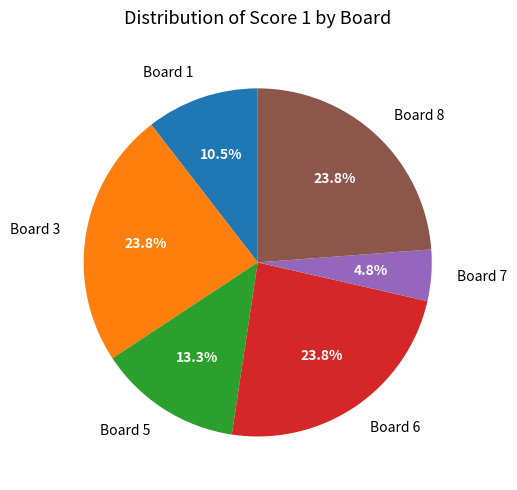

Is it true that Board 7 is 5% of the pie?

True